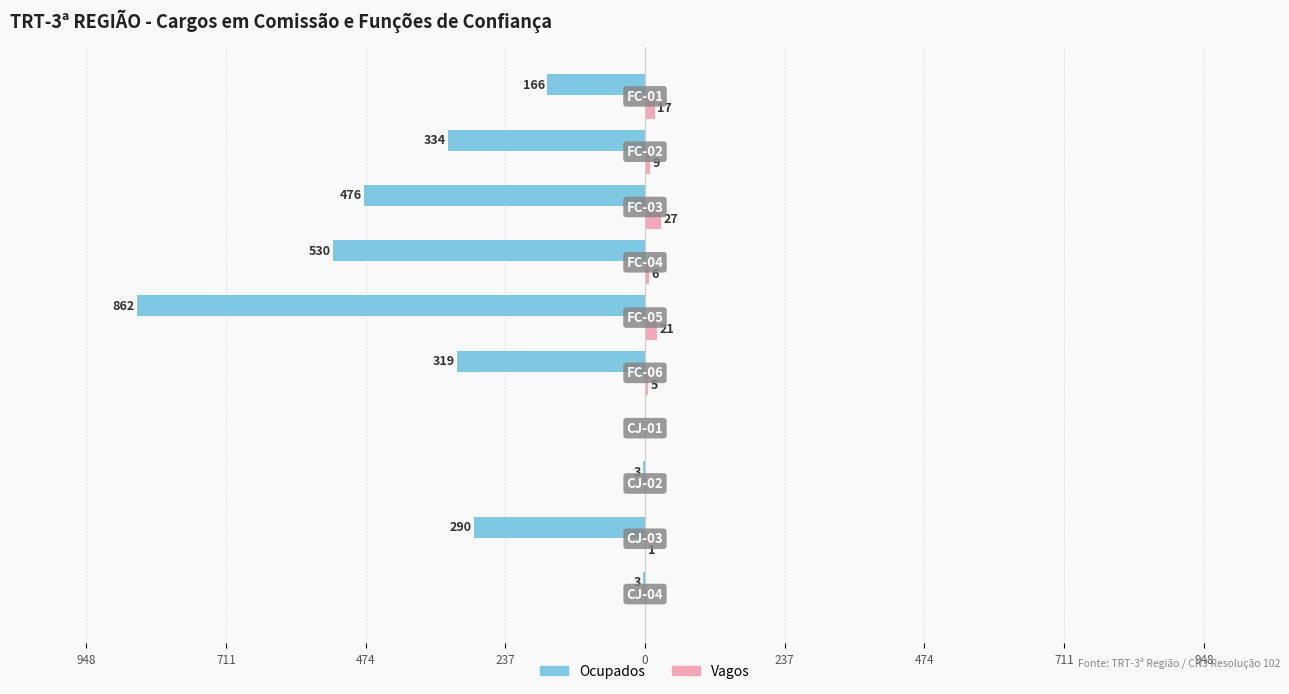

What are all the series names shown in the legend?

Ocupados, Vagos